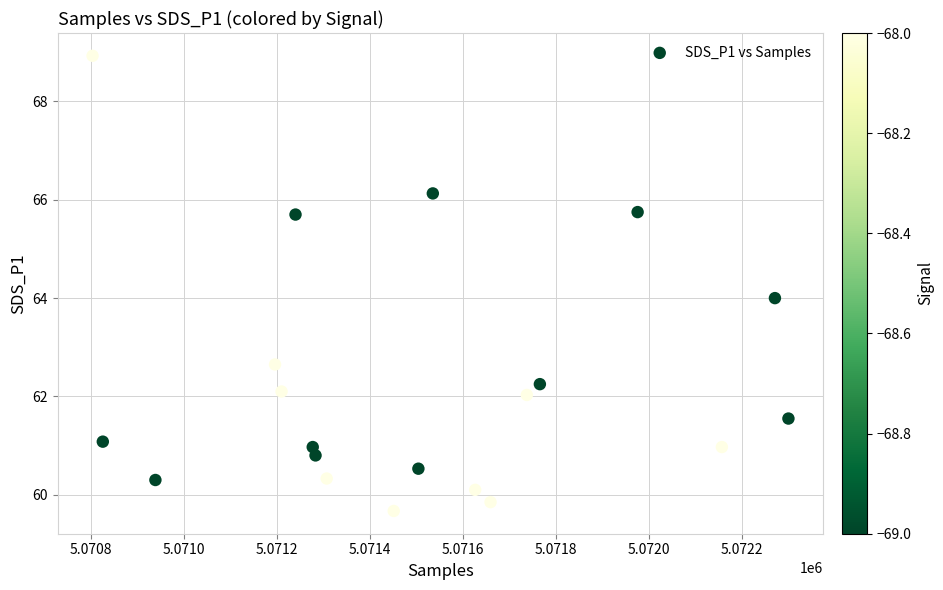

What is the range of Y values (max minus min)?

9.3